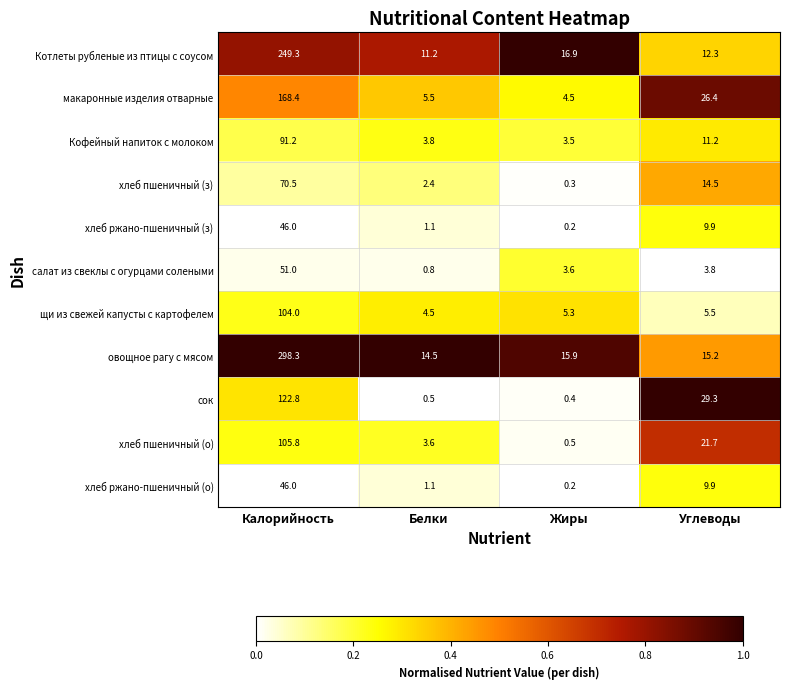

What is the greatest value displayed?

298.3